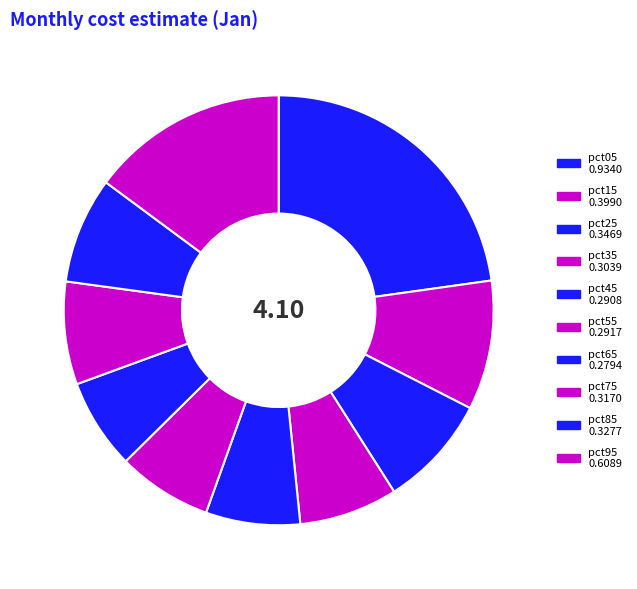

Does pct85 represent more than half of the total?

No